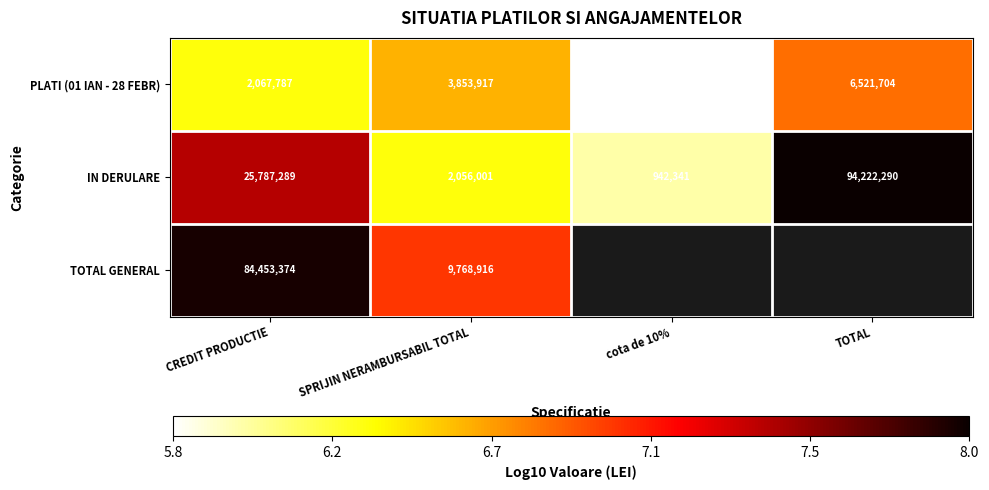

At which label does IN DERULARE reach its peak?

TOTAL